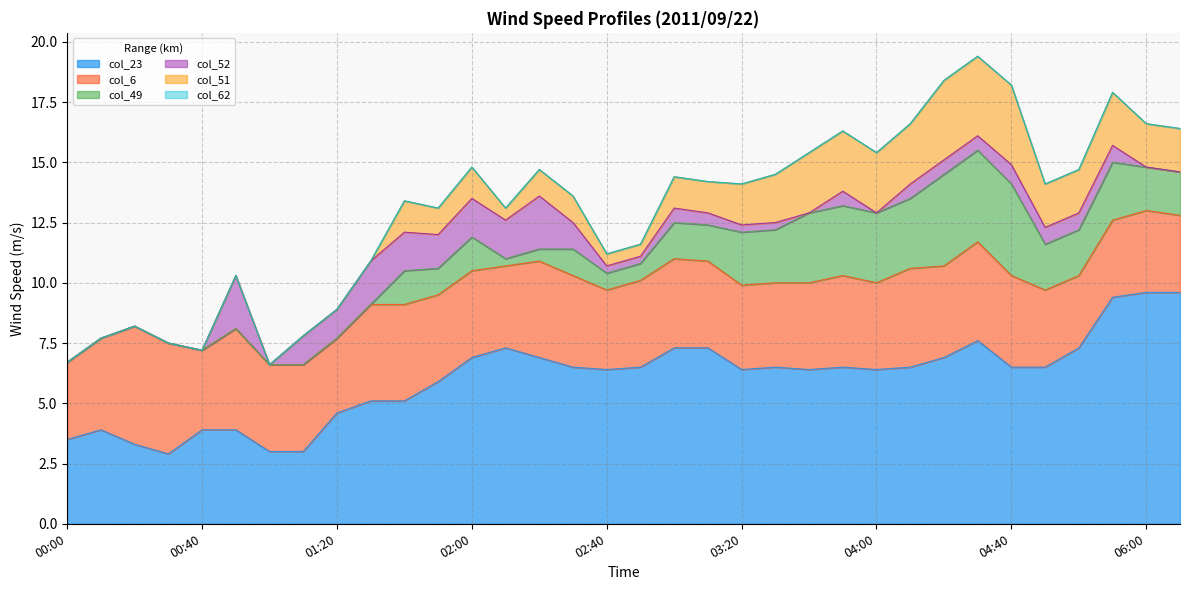

What is the greatest value displayed?

9.6